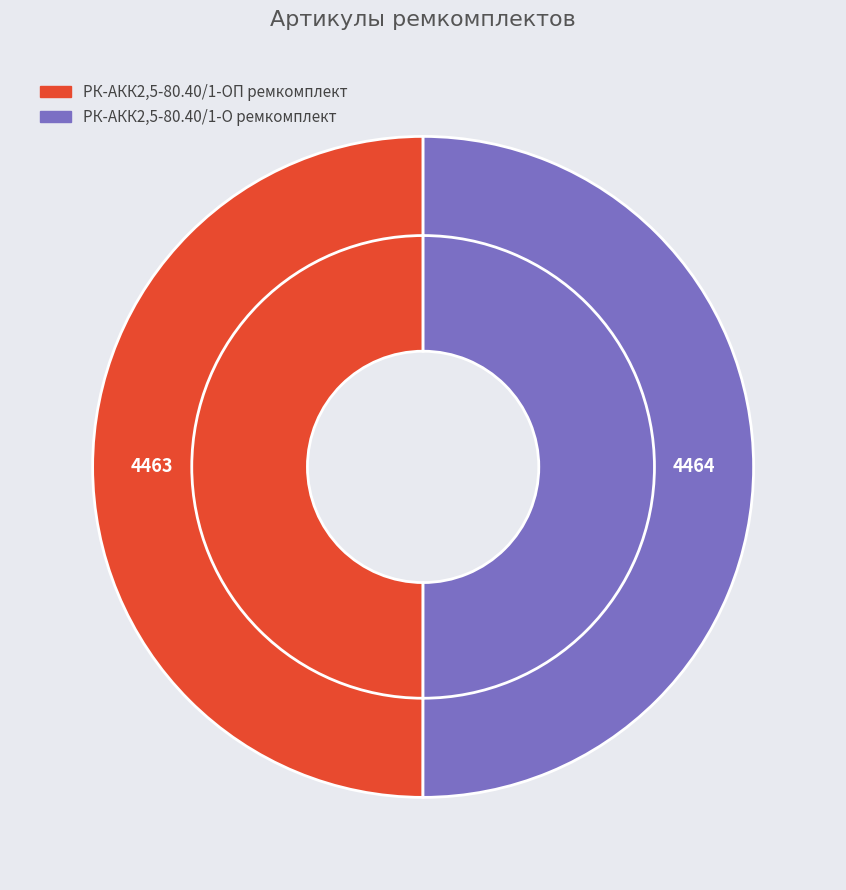

Rank the categories by value from highest to lowest.

РК-АКК2,5-80.40/1-О ремкомплект, РК-АКК2,5-80.40/1-ОП ремкомплект